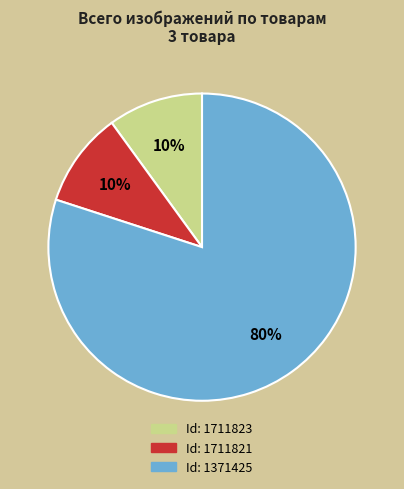

To the nearest percent, what is the difference between the largest and smallest slice percentages?

70%